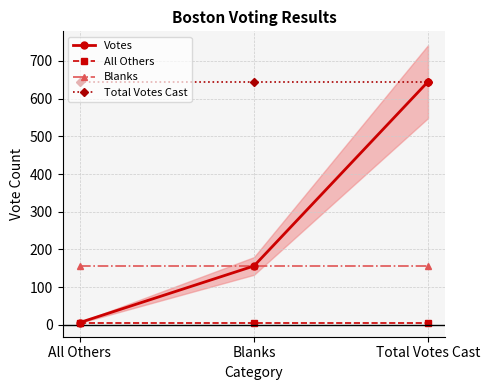

At how many categories does at least one series exceed 103?

3